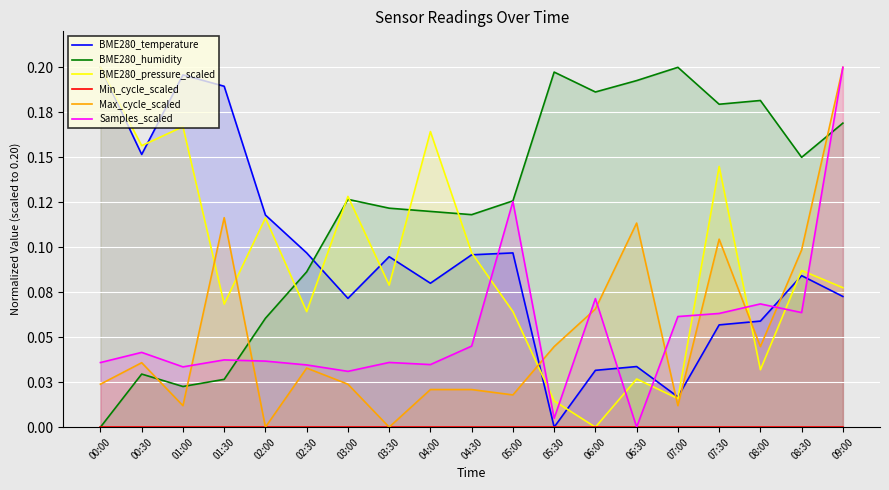

Reading left to right, list all the values displayed in this chart.

BME280_temperature: 0.2	0.2	0.2	0.2	0.1	0.1	0.1	0.1	0.1	0.1	0.1	0.0	0.0	0.0	0.0	0.1	0.1	0.1	0.1
BME280_humidity: 0.0	0.0	0.0	0.0	0.1	0.1	0.1	0.1	0.1	0.1	0.1	0.2	0.2	0.2	0.2	0.2	0.2	0.1	0.2
BME280_pressure_scaled: 0.2	0.2	0.2	0.1	0.1	0.1	0.1	0.1	0.2	0.1	0.1	0.0	0.0	0.0	0.0	0.1	0.0	0.1	0.1
Min_cycle_scaled: 0.0	0.0	0.0	0.0	0.0	0.0	0.0	0.0	0.0	0.0	0.0	0.0	0.0	0.0	0.0	0.0	0.0	0.0	0.0
Max_cycle_scaled: 0.0	0.0	0.0	0.1	0.0	0.0	0.0	0.0	0.0	0.0	0.0	0.0	0.1	0.1	0.0	0.1	0.0	0.1	0.2
Samples_scaled: 0.0	0.0	0.0	0.0	0.0	0.0	0.0	0.0	0.0	0.0	0.1	0.0	0.1	0.0	0.1	0.1	0.1	0.1	0.2